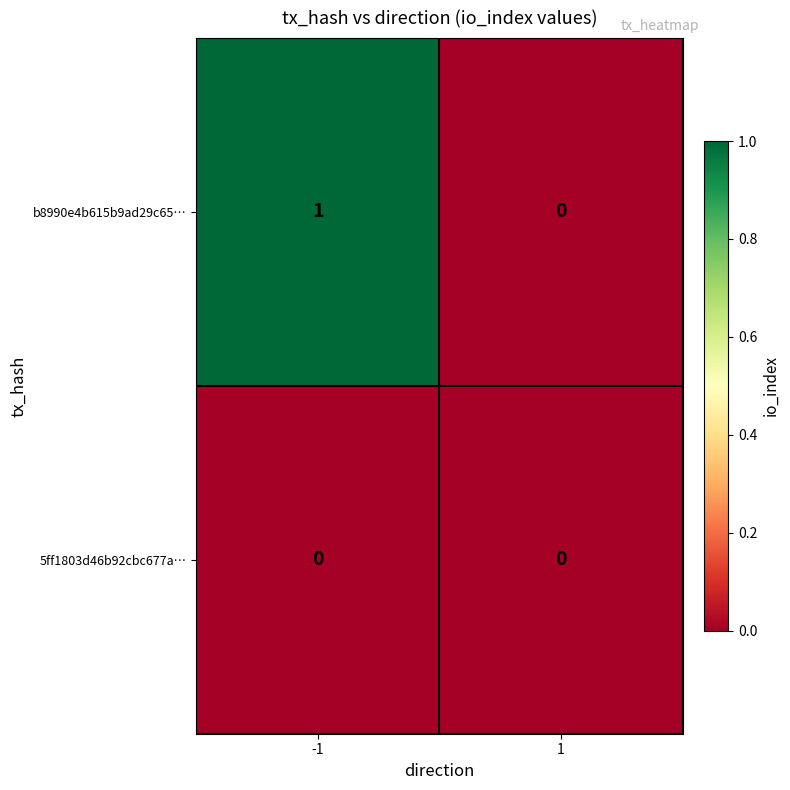

Which series changed the most between -1 and 1?

b8990e4b615b9ad29c65…